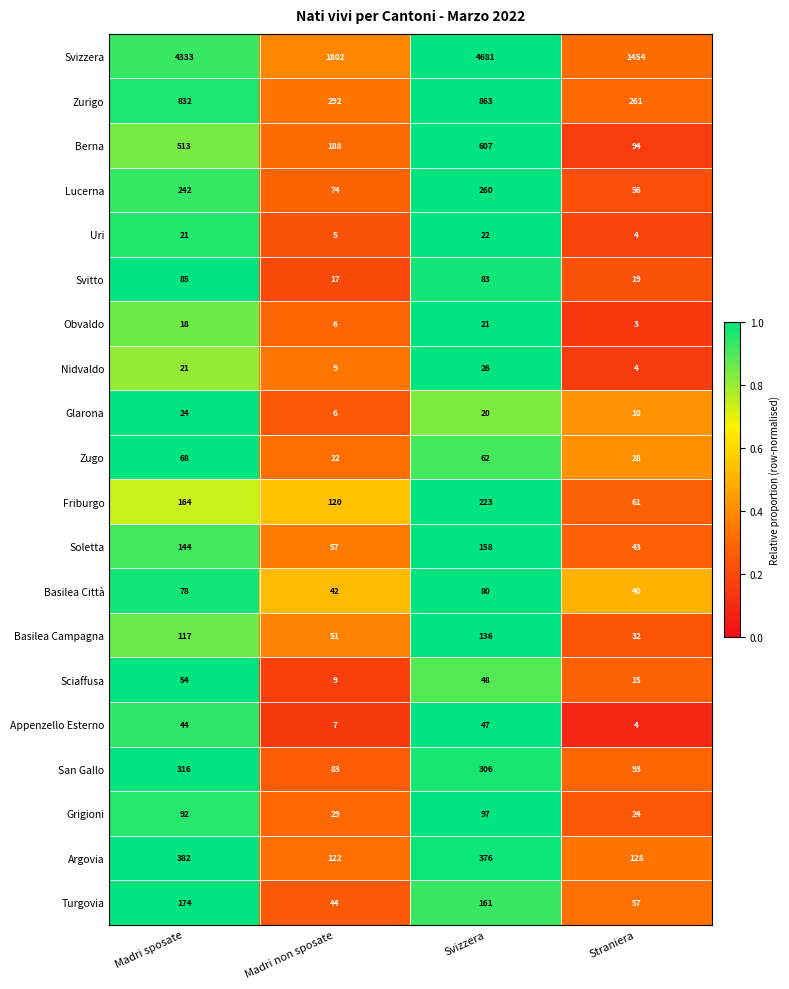

What is the sum of the Sciaffusa values at Madri sposate and Madri non sposate?

63